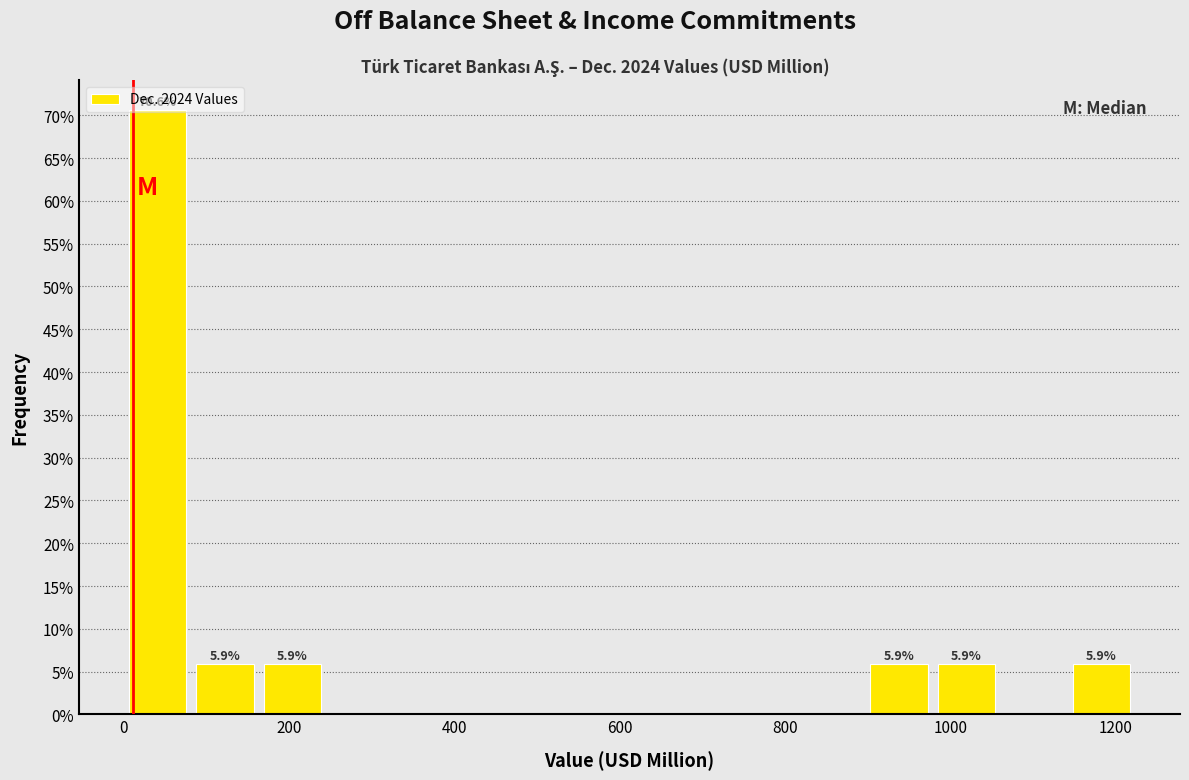

Which range on the x-axis has the tallest bar?

0 to 80